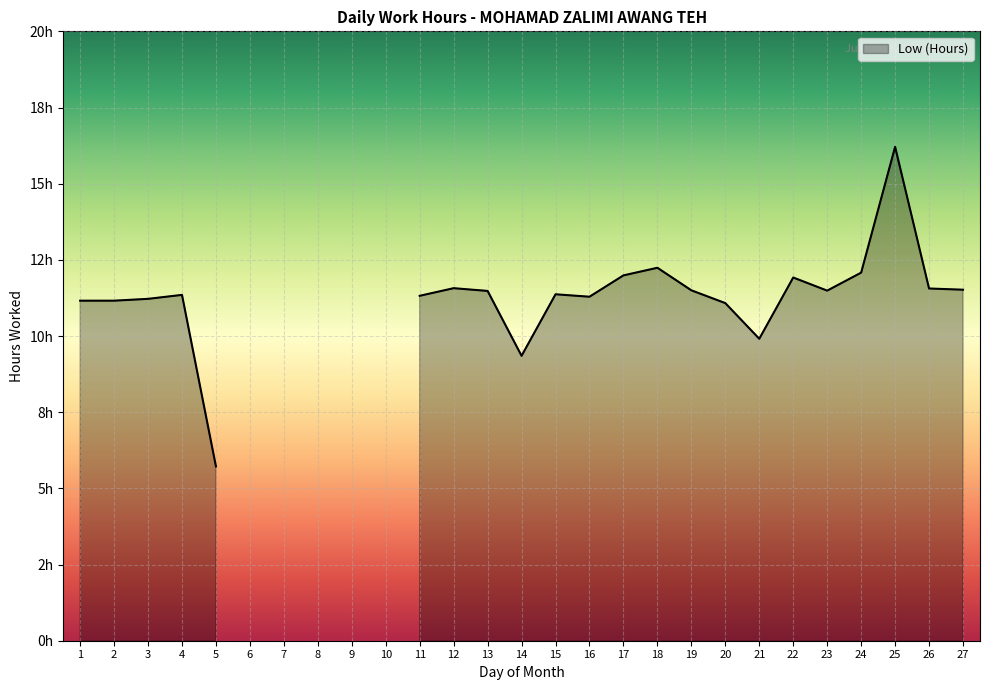

Reading left to right, list all the values displayed in this chart.

11.2	11.2	11.2	11.3	5.7	0.0	0.0	0.0	0.0	0.0	11.3	11.6	11.5	9.3	11.4	11.3	12.0	12.2	11.5	11.1	9.9	11.9	11.5	12.1	16.2	11.6	11.5